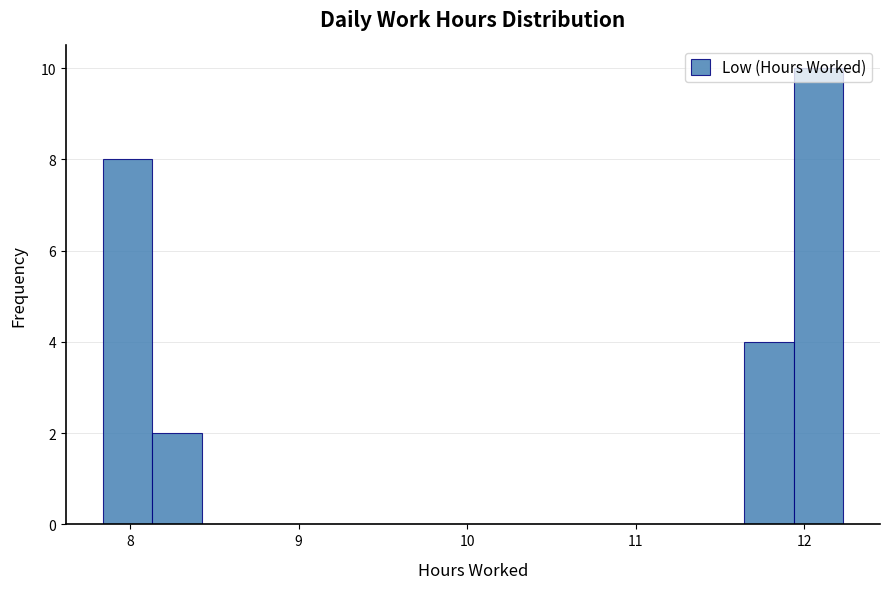

Read against the x-axis, roughly where is the centre of the tallest bar?

12.1